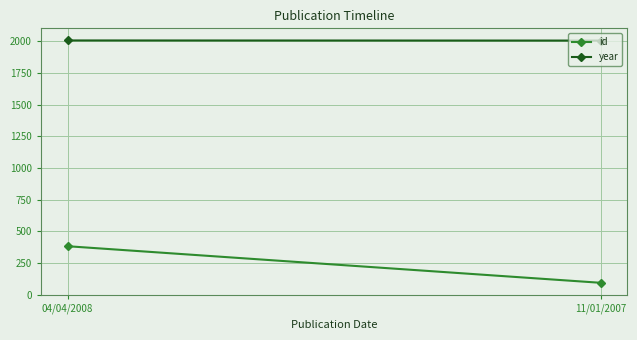

How many lines are shown in the chart?

2